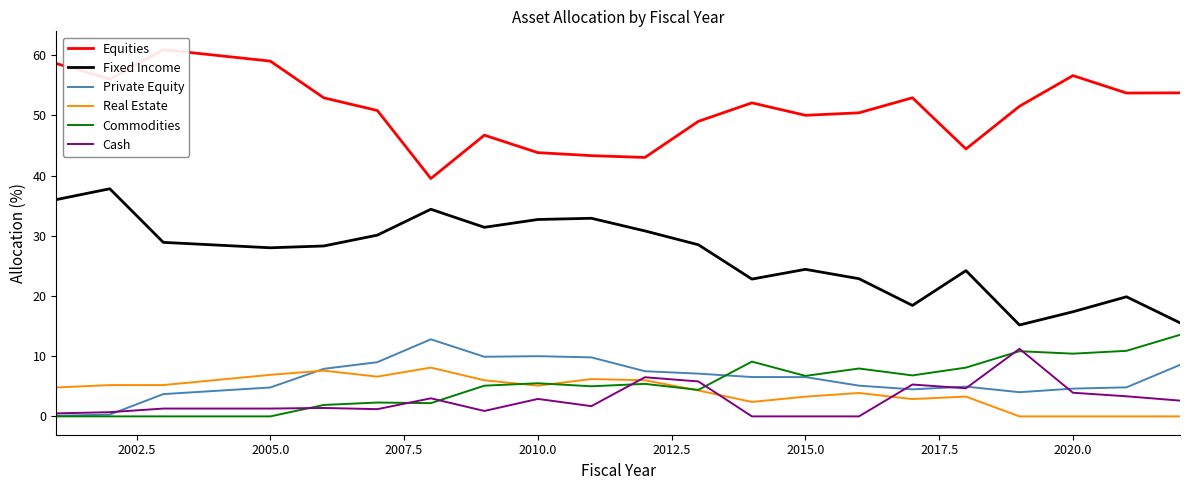

True or false: Fixed Income and Real Estate intersect in this chart.

False